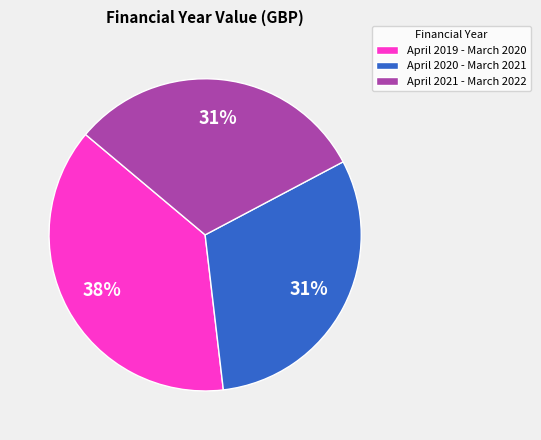

Count the number of slices in the pie.

3